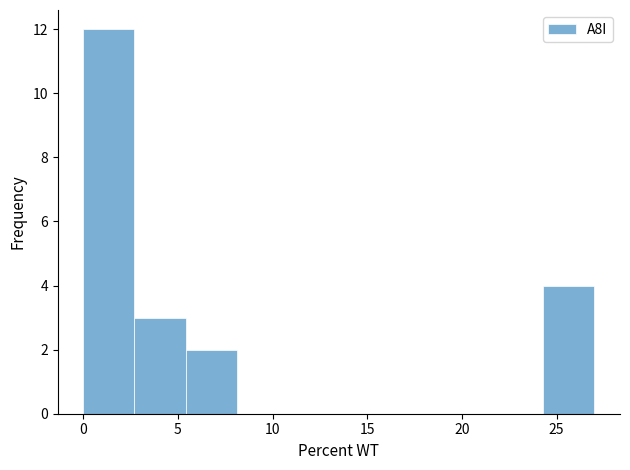

How tall is the bar that spans 24.3 to 27.0 on the x-axis? Neither the bar edges nor the heights are printed on the chart, so give them approximately, as read against the axes.

4